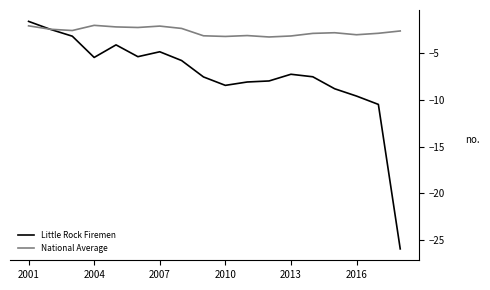

What is the highest value of the National Average series?

-2.0